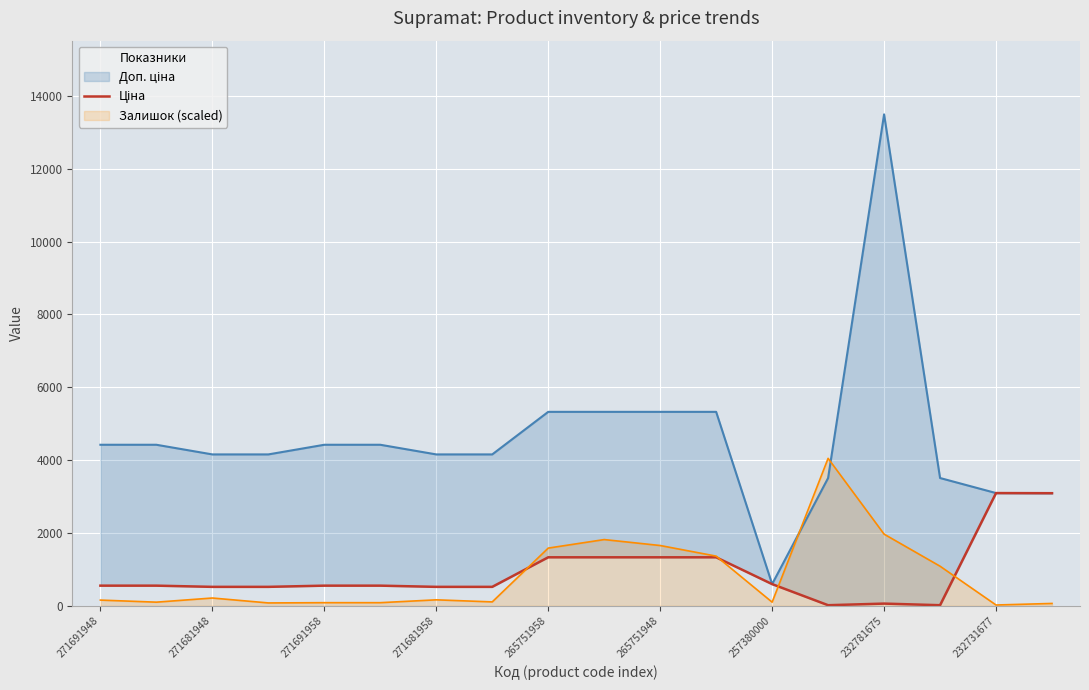

What is the smallest value displayed?

15.6